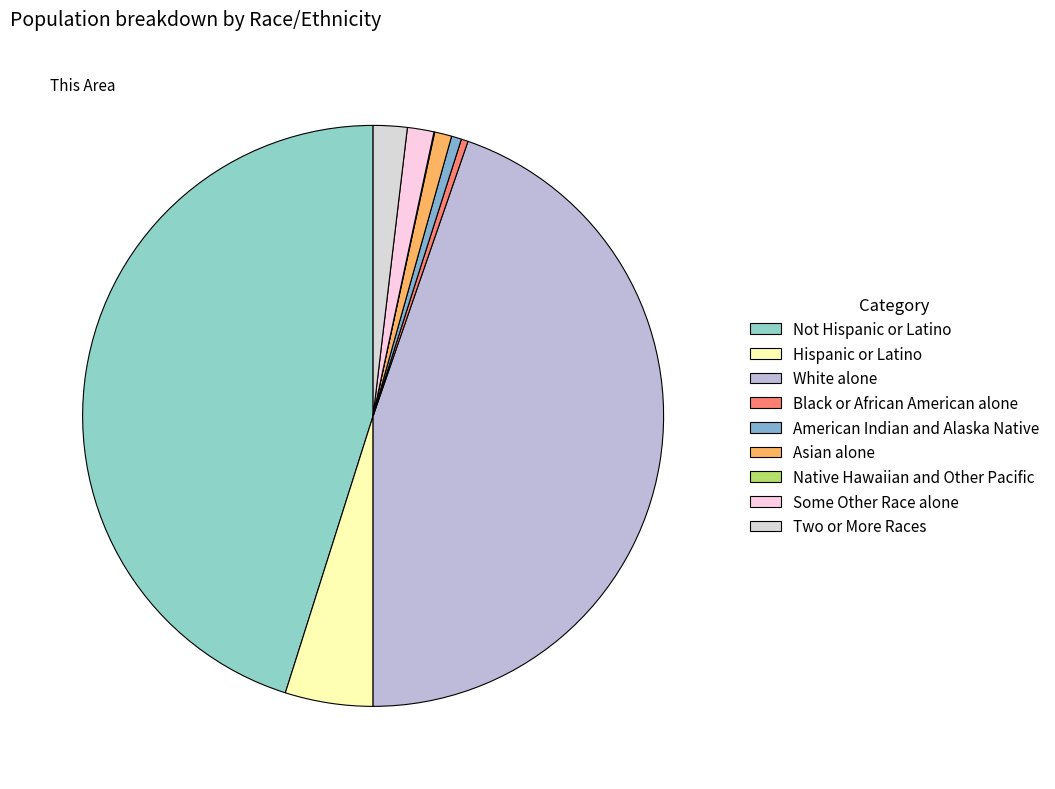

Is there any slice that represents more than half of the pie?

No